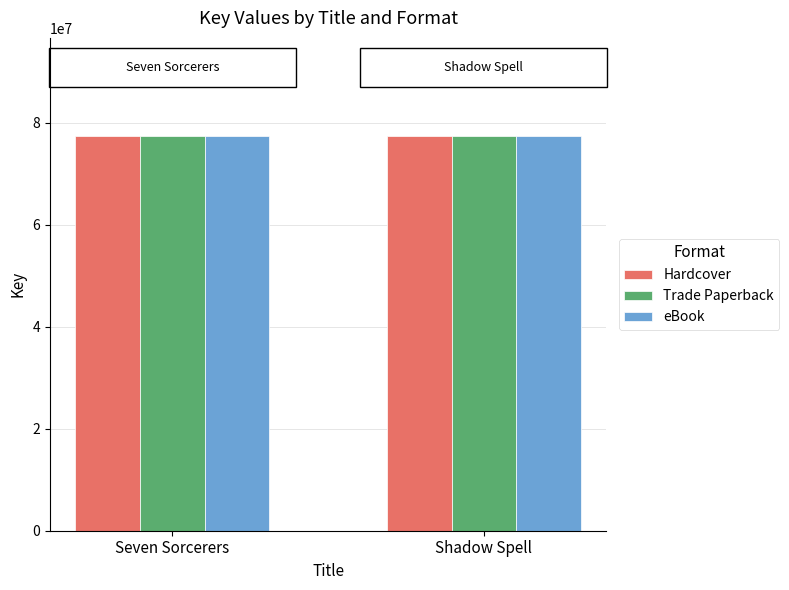

The value of eBook at Shadow Spell is 102200222. True or false?

False